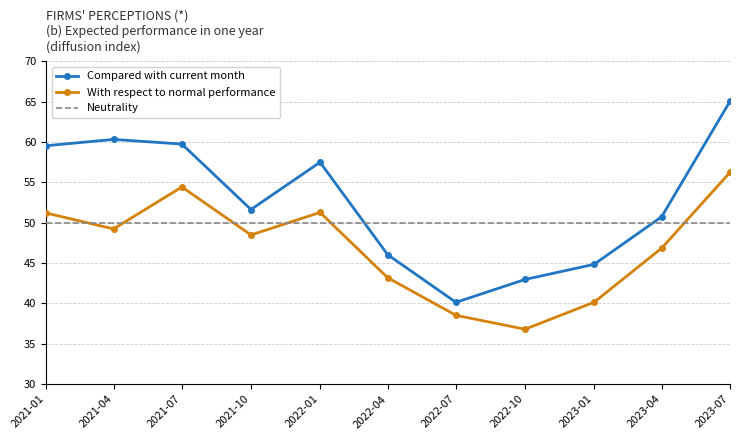

List the series in order of their overall mean, lowest first.

With respect to normal performance, Neutrality, Compared with current month